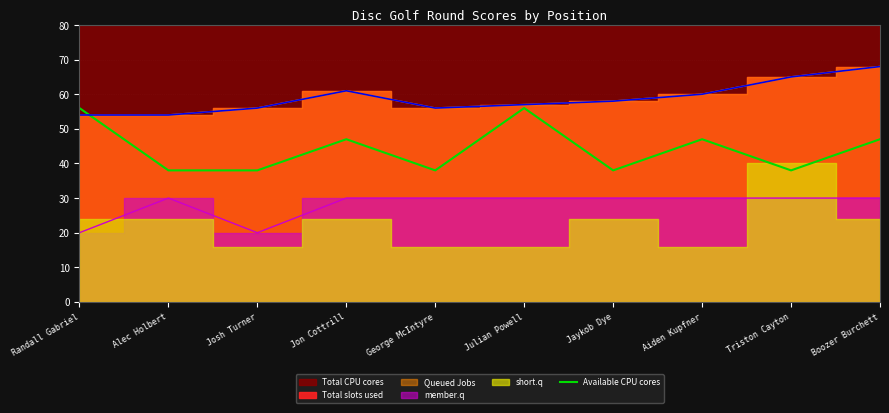

At which label does the data first exceed 47?

Randall Gabriel